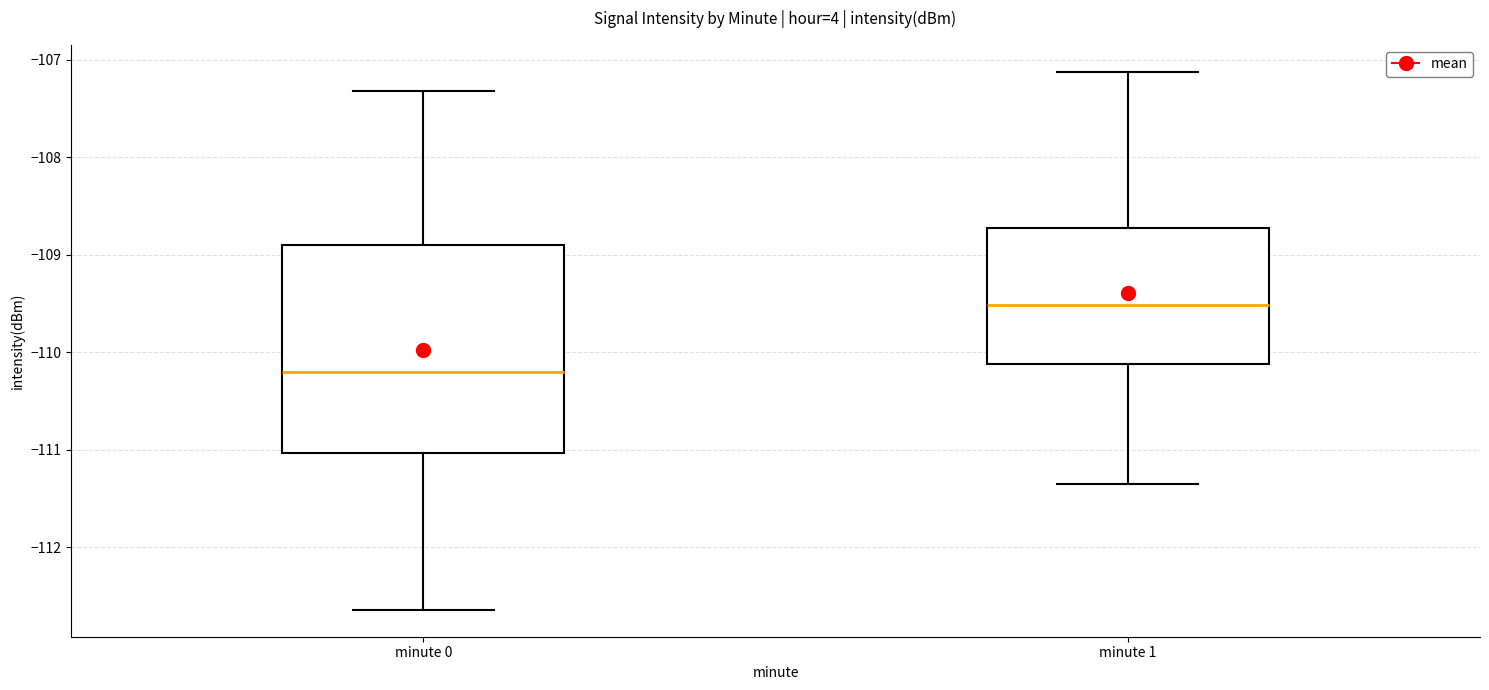

Reading left to right, read every box against the y-axis: the position of its median line, the range the box covers, and the ends of its whiskers. The values are not printed on the chart, so give them approximately, as read against the axis.

minute 0: median -110.2, box -111.0 to -108.9, whiskers -112.6 to -107.3
minute 1: median -109.5, box -110.1 to -108.7, whiskers -111.3 to -107.1